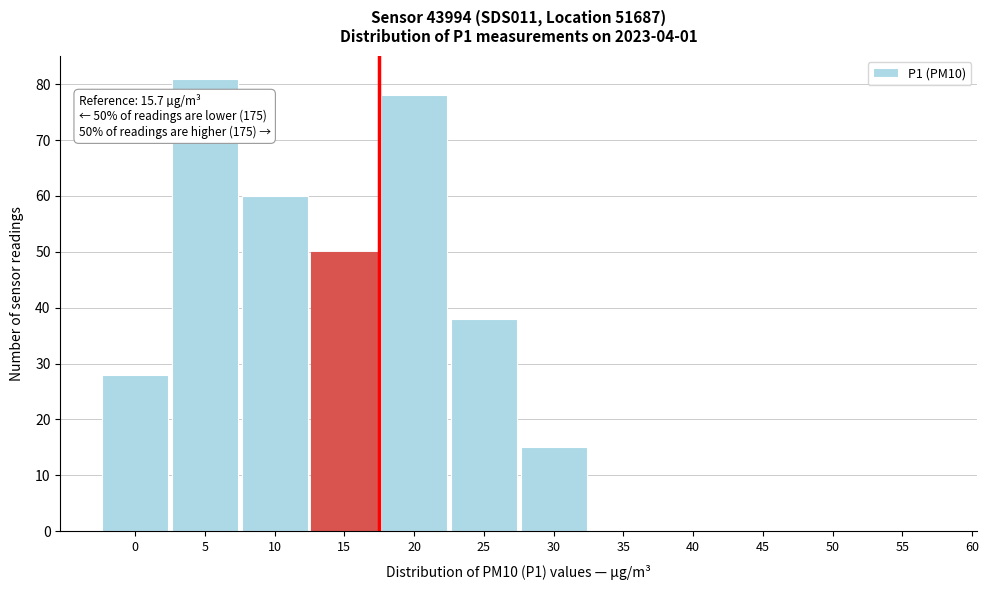

Reading right to left, transcribe all the data shown in this chart.

55=0	50=0	45=0	40=0	35=0	30=15	25=38	20=78	15=50	10=60	5=81	0=28